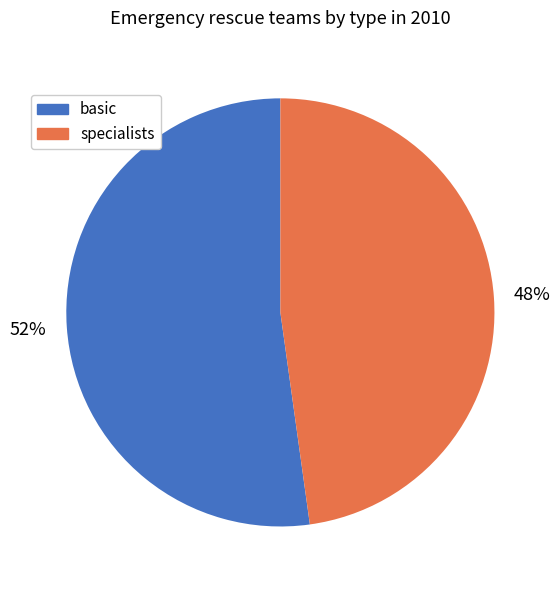

Do basic and specialists together represent more than half of the pie?

Yes